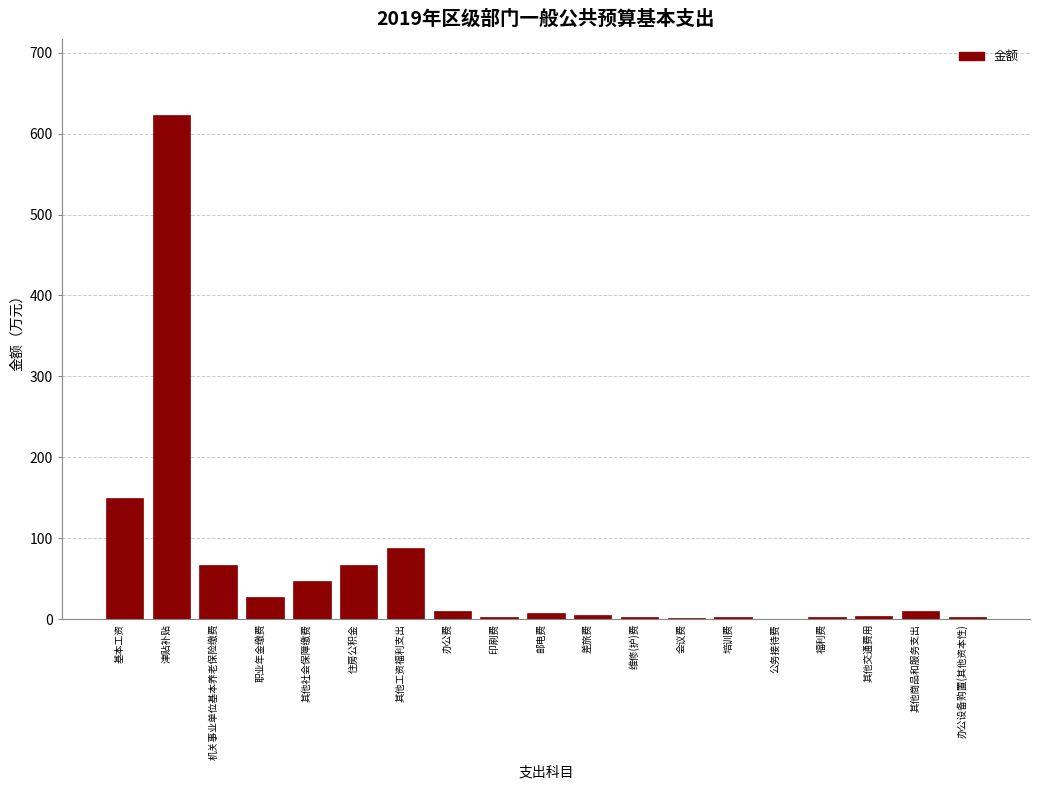

Where is the data nearest to the value 311?

基本工资